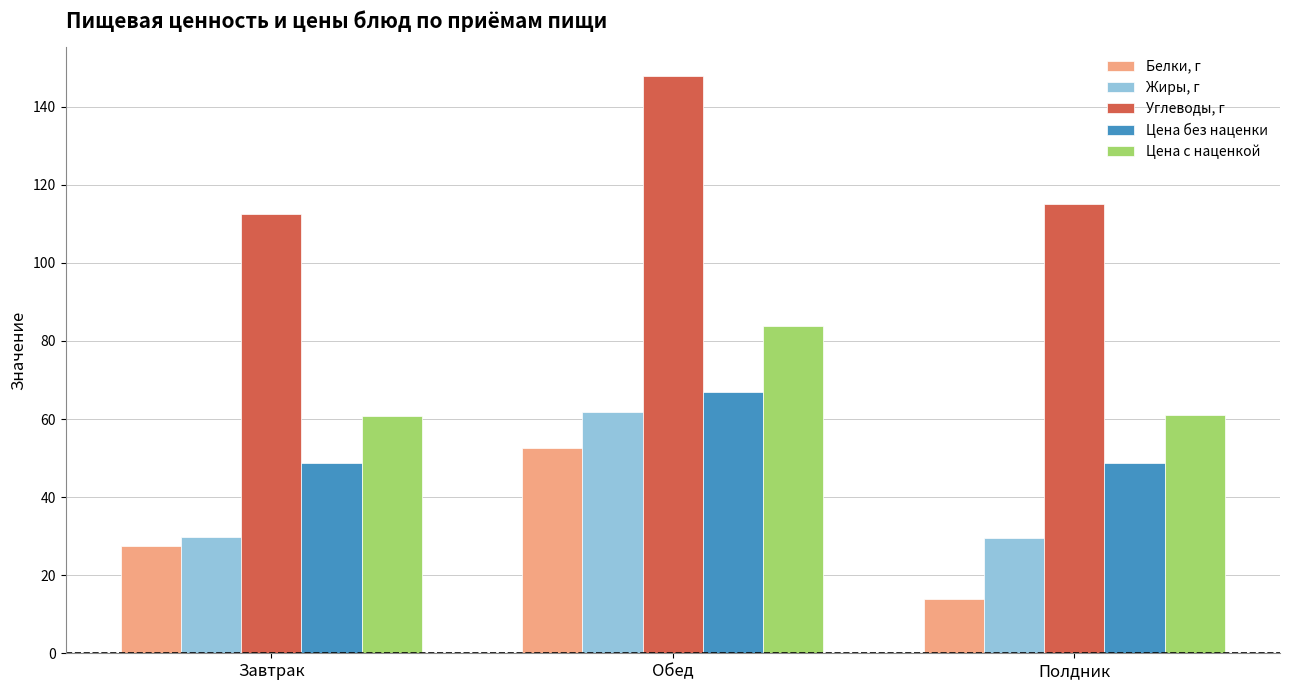

List the series in order of their peak value, lowest first.

Белки, г, Жиры, г, Цена без наценки, Цена с наценкой, Углеводы, г